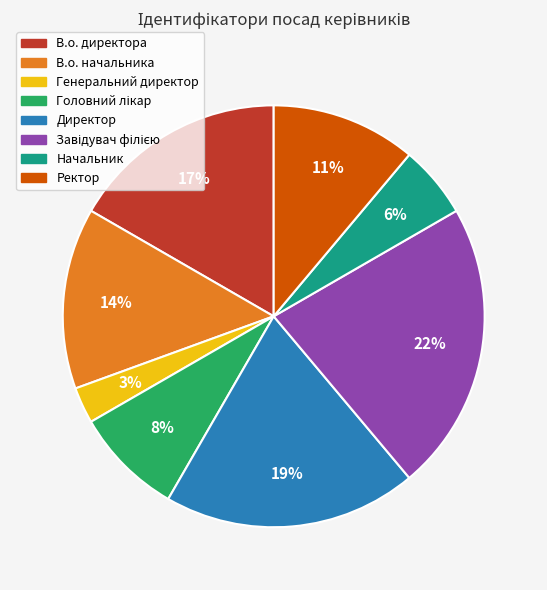

To the nearest percent, what is the average slice percentage?

12%